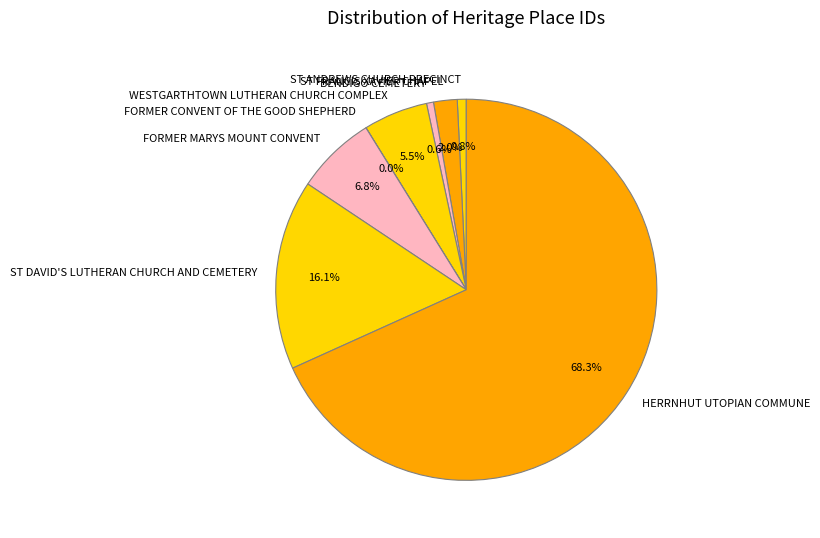

Is there any slice that represents more than half of the pie?

Yes